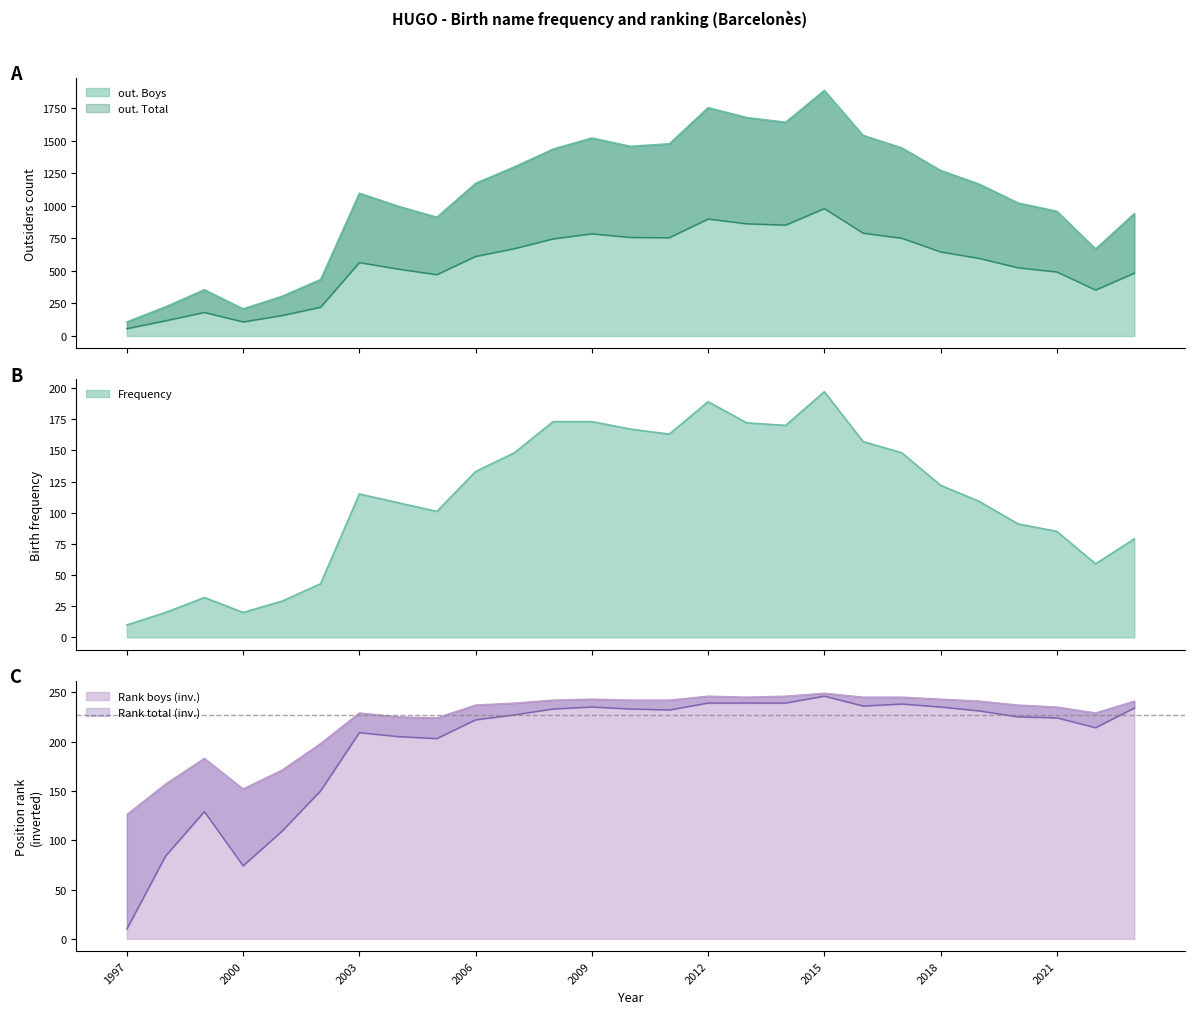

True or false: out. Total and Position. Total intersect in this chart.

False